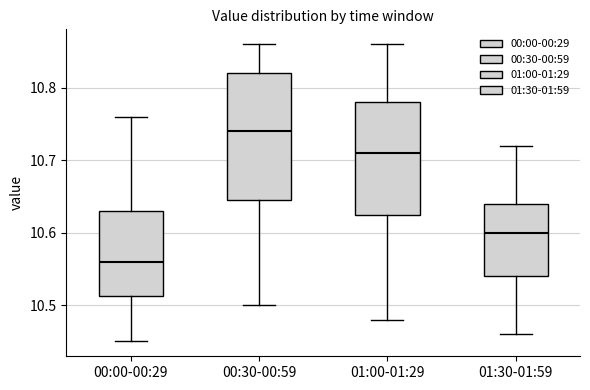

Reading left to right, read every box against the y-axis: the position of its median line, the range the box covers, and the ends of its whiskers. The values are not printed on the chart, so give them approximately, as read against the axis.

00:00-00:29: median 10.56, box 10.51 to 10.63, whiskers 10.45 to 10.76
00:30-00:59: median 10.74, box 10.65 to 10.82, whiskers 10.50 to 10.86
01:00-01:29: median 10.71, box 10.63 to 10.78, whiskers 10.48 to 10.86
01:30-01:59: median 10.60, box 10.54 to 10.64, whiskers 10.46 to 10.72